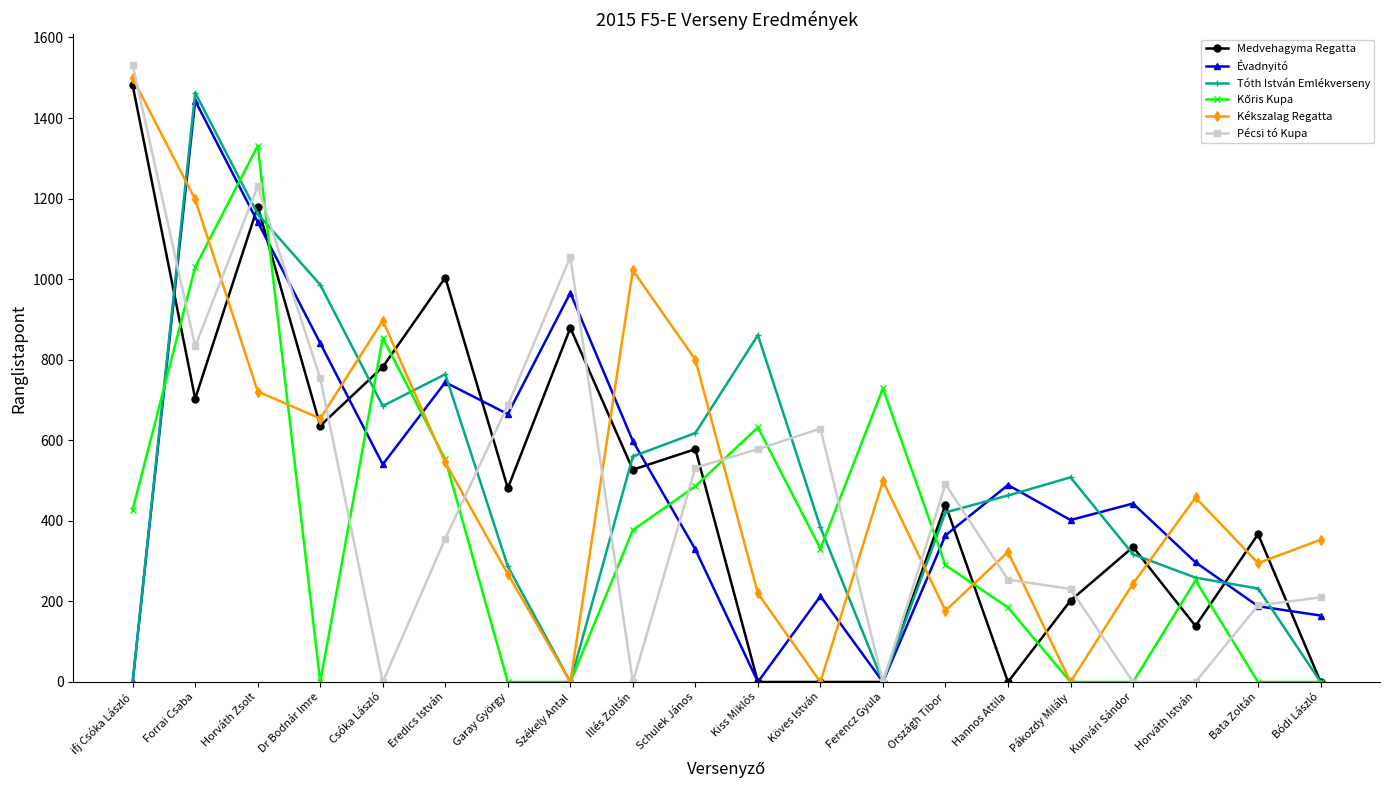

Where is the first local maximum for Évadnyitó?

Forrai Csaba